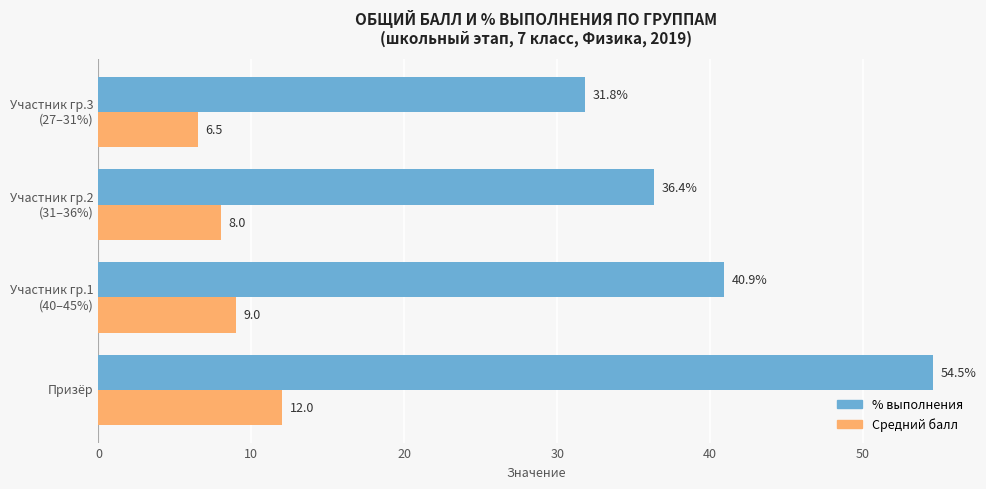

At which category is the sum across all series the highest?

Призёр